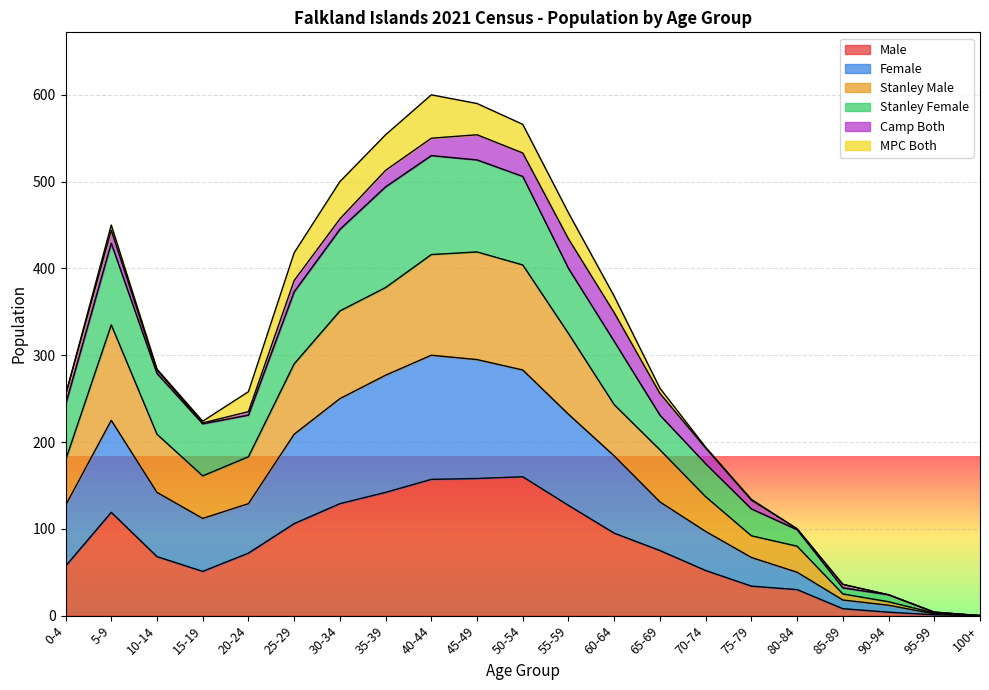

The Male series shows 1 at 95-99. True or false?

True